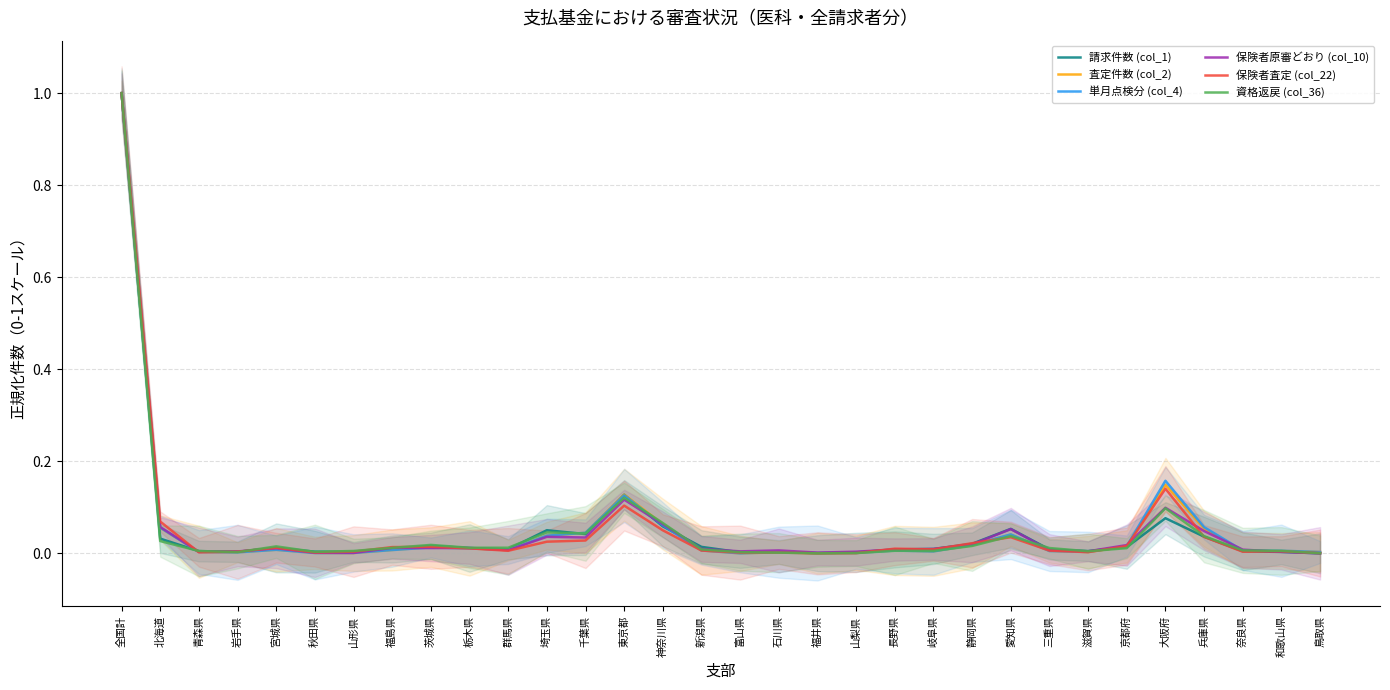

Does the chart display data point markers on the line(s)?

No